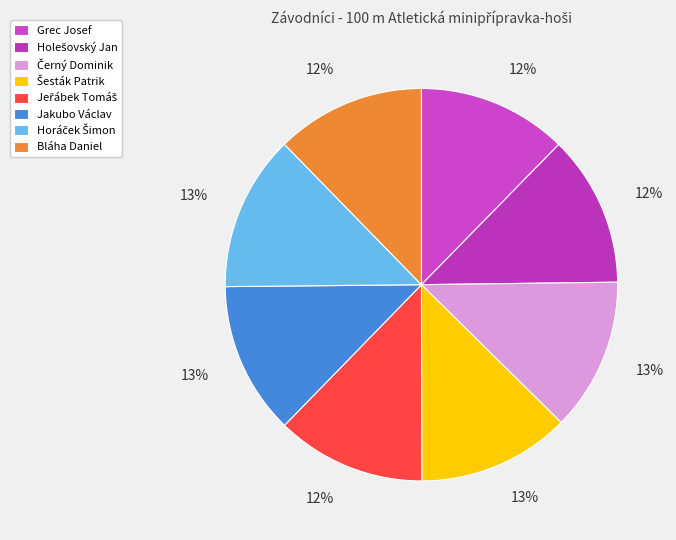

Rank the categories by value from lowest to highest.

Bláha Daniel, Jeřábek Tomáš, Grec Josef, Holešovský Jan, Jakubo Václav, Šesták Patrik, Černý Dominik, Horáček Šimon